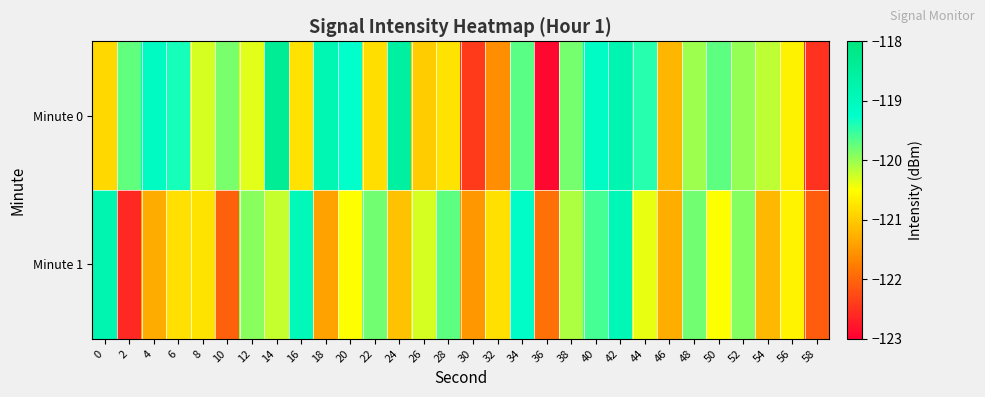

Between 58 and 8, which is larger?

8